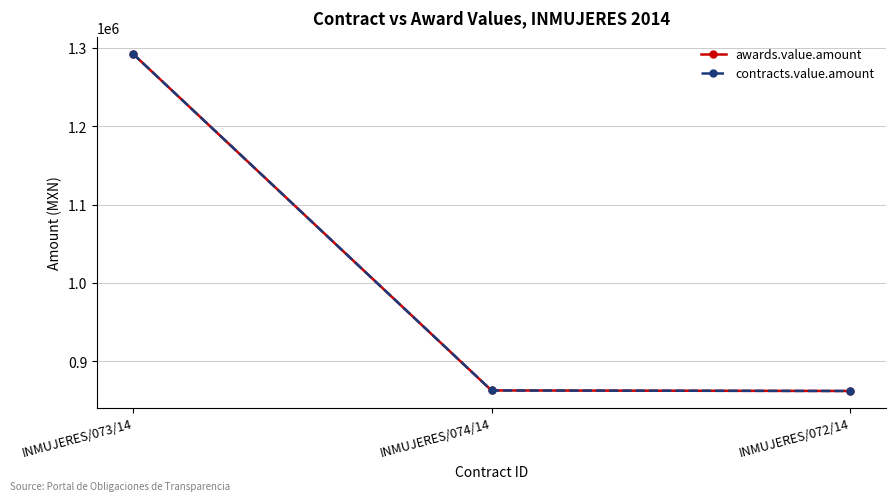

Does the chart have visible grid lines?

Yes